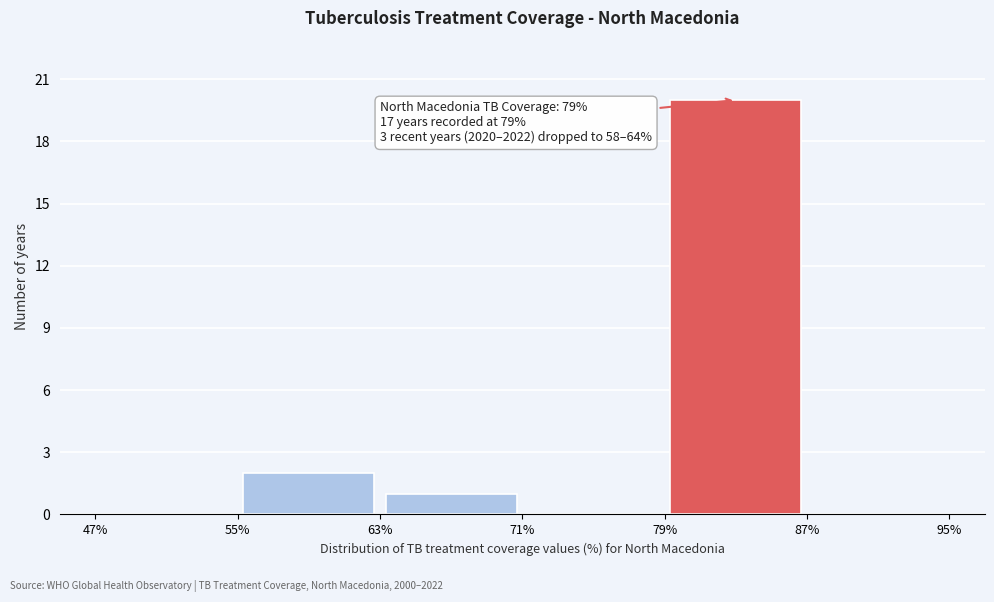

Over which range of the x-axis is the bar tallest?

79% to 87%